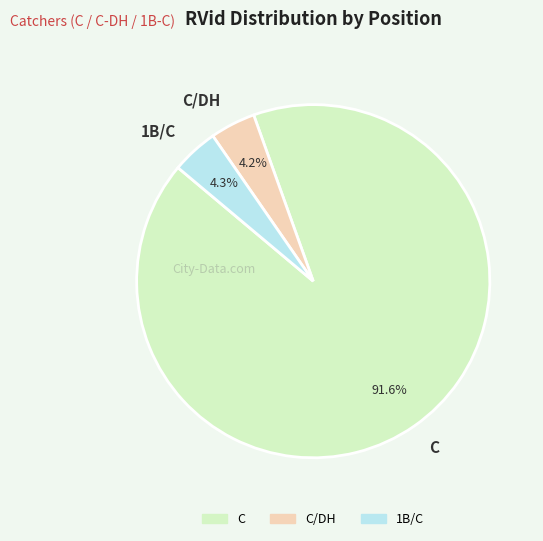

How much of the chart is everything except 1B/C?

95.7%